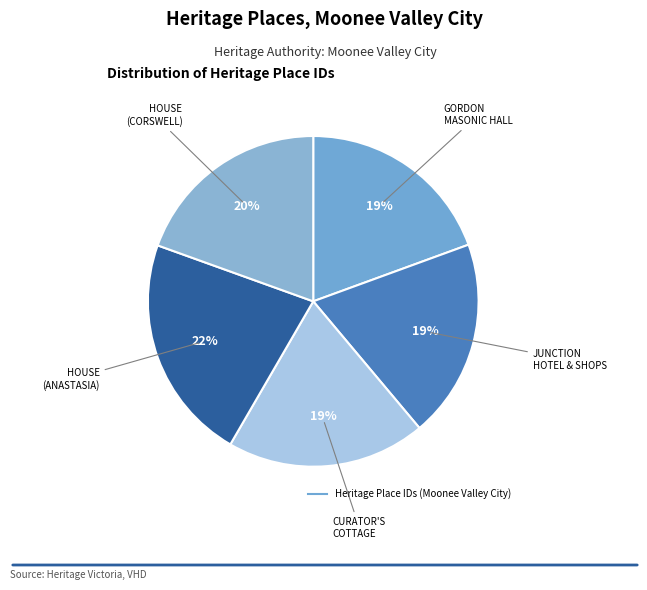

How many slices are in this pie chart?

5